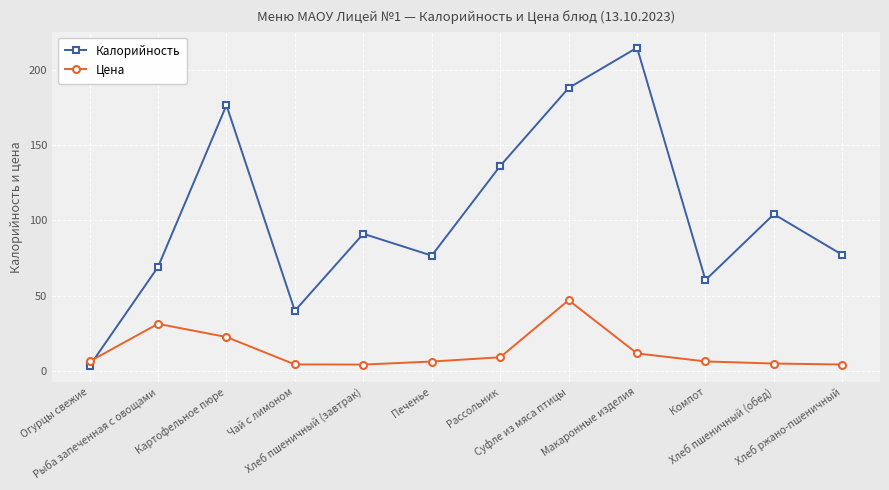

Rank the series by their maximum value, from lowest to highest.

Цена, Калорийность